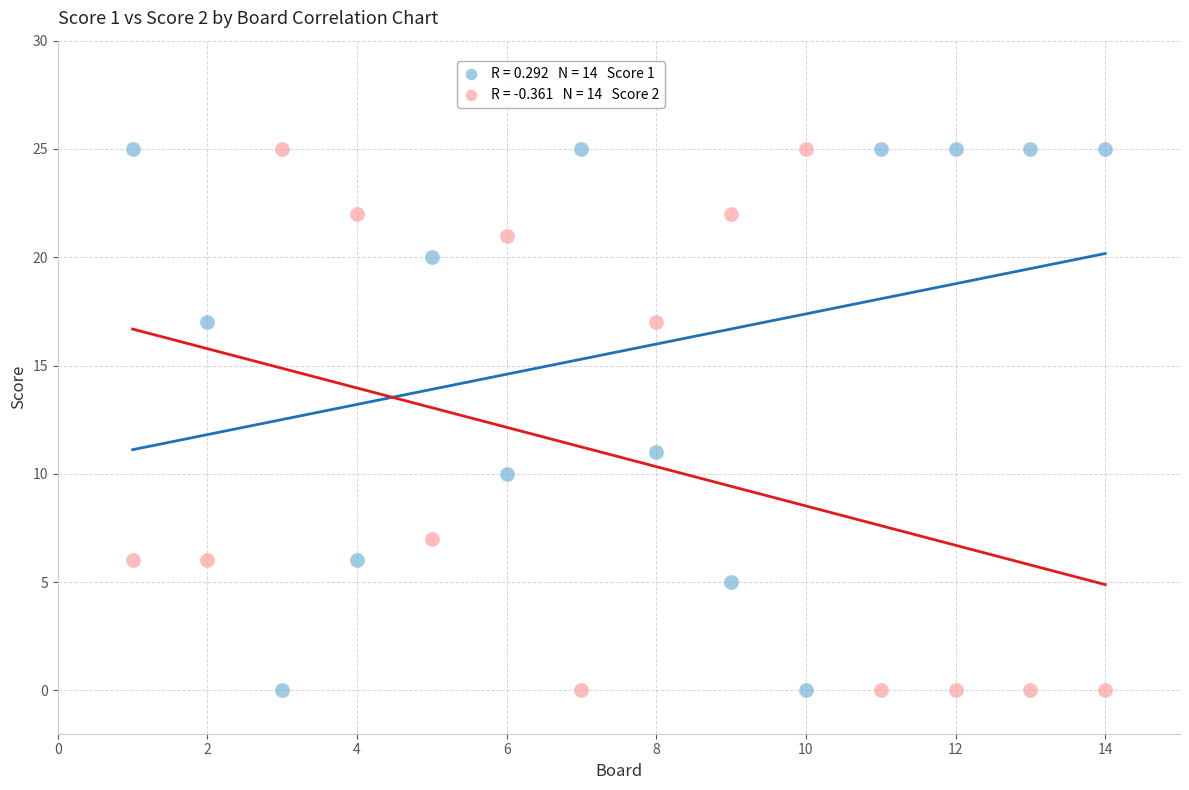

Across all series, what Y value is closest to 12?

11